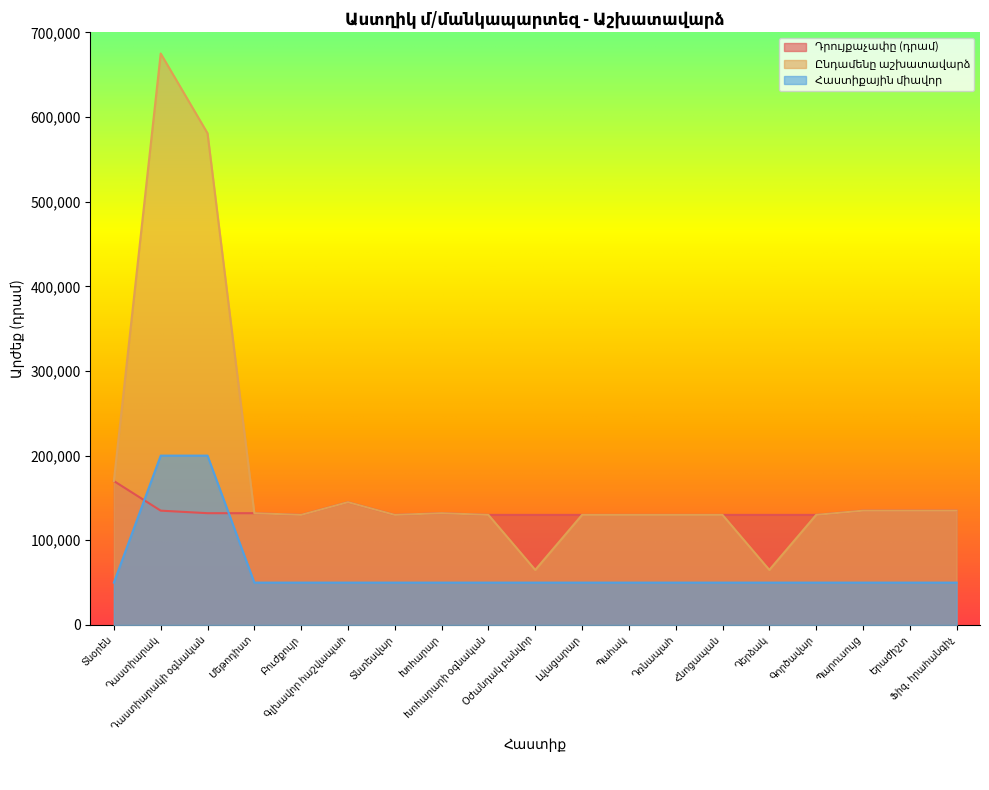

How many interior local valleys does the Դրույքաչափը (դրամ) series have?

2